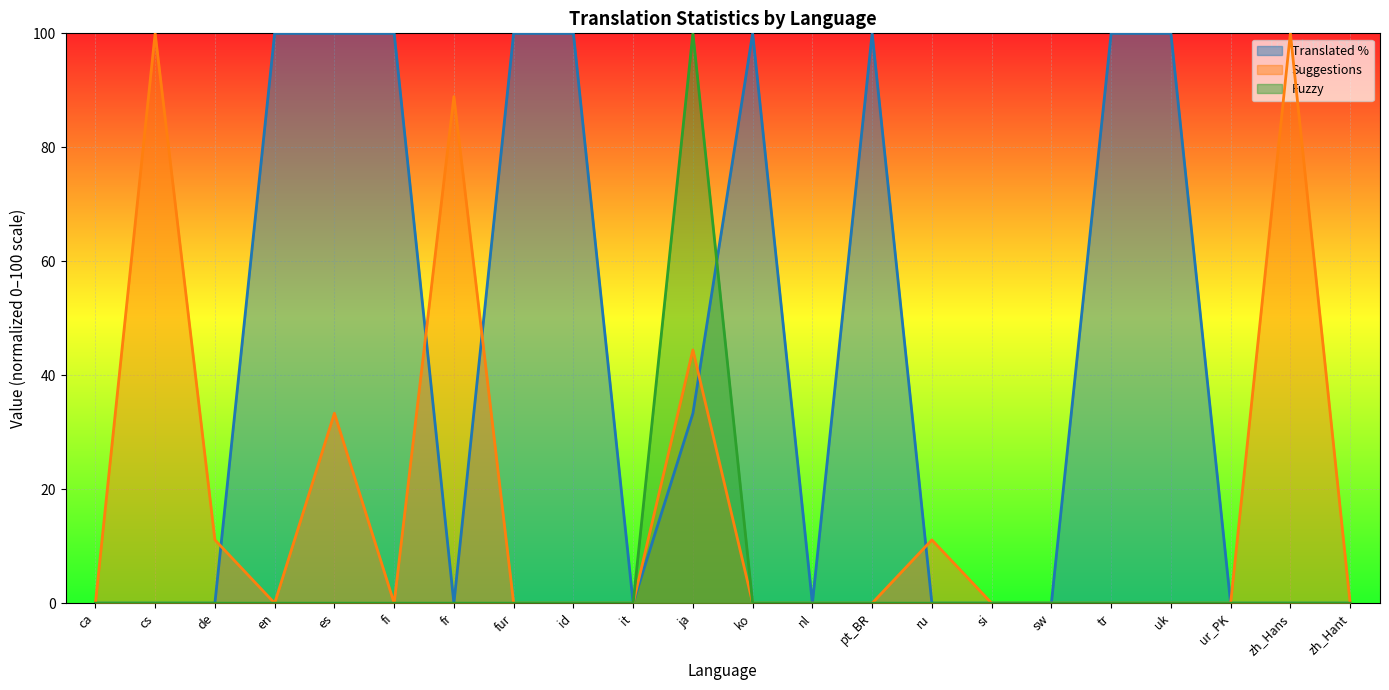

What is the value of the translated point at the 5th from the left?

100.0